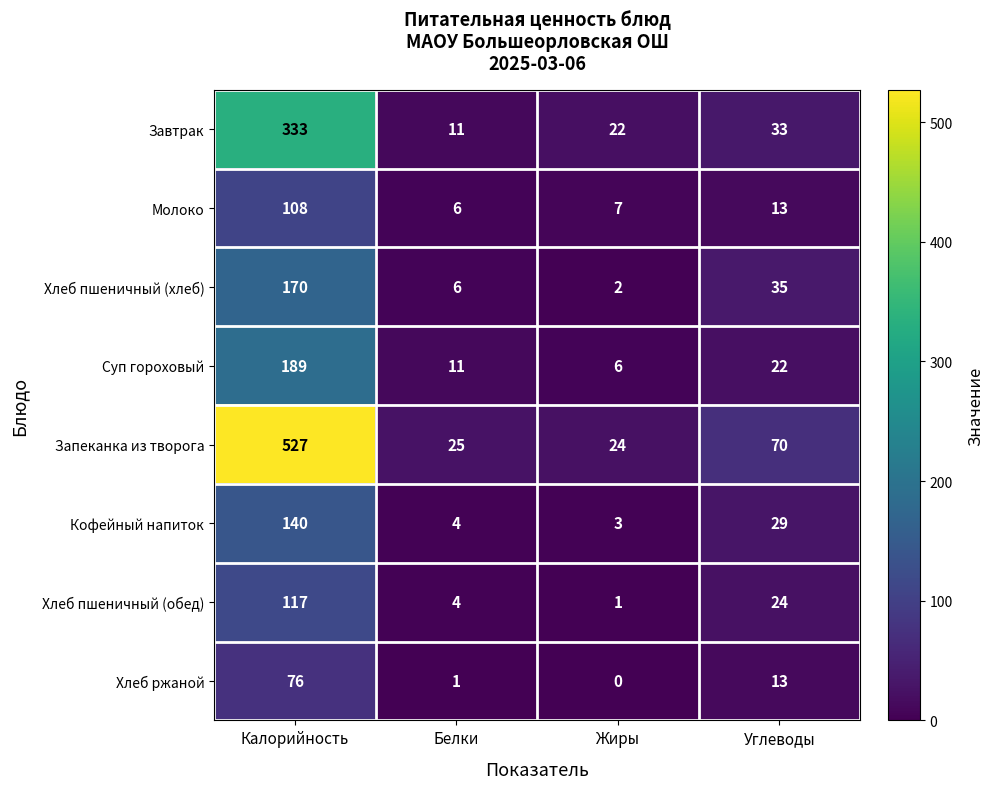

True or false: Хлеб ржаной has a value of 1 at Белки.

True